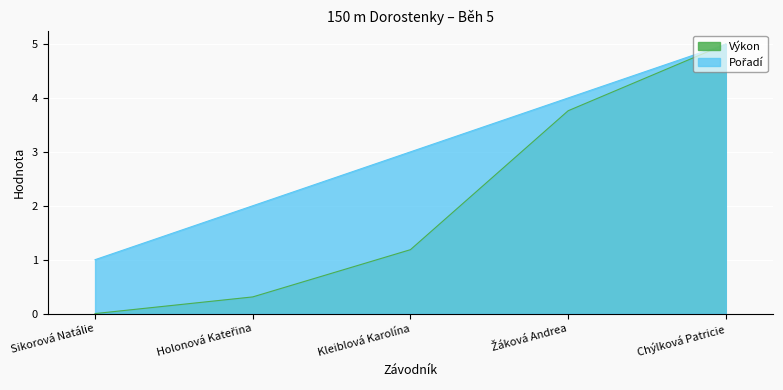

Reading left to right, transcribe all the data shown in this chart.

Pořadí: 1.0	2.0	3.0	4.0	5.0
Výkon: 0.0	0.3	1.2	3.8	5.0